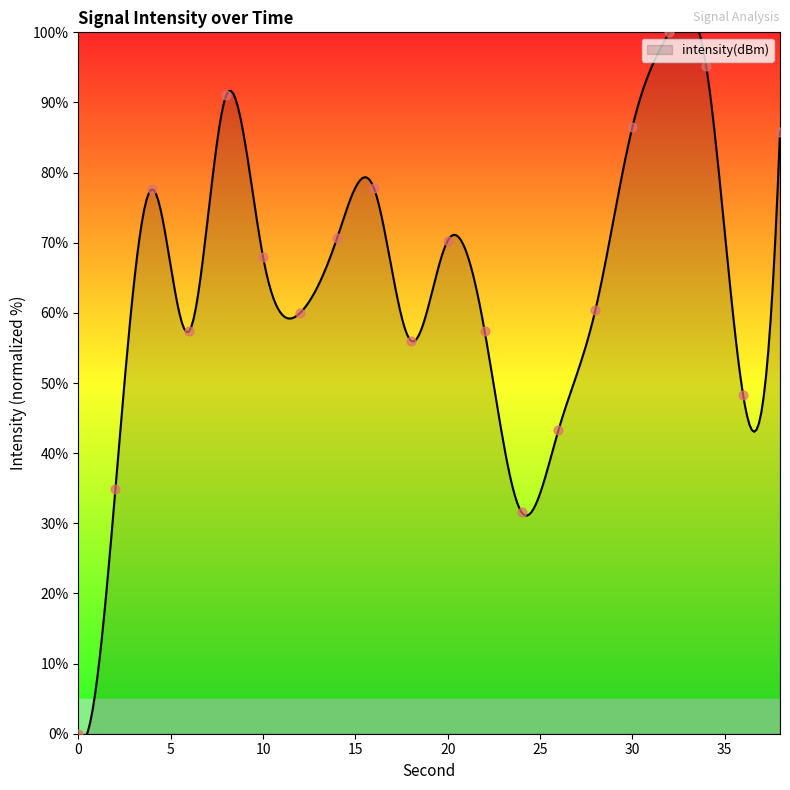

What is the change in value from 10 to 30?

+18.5